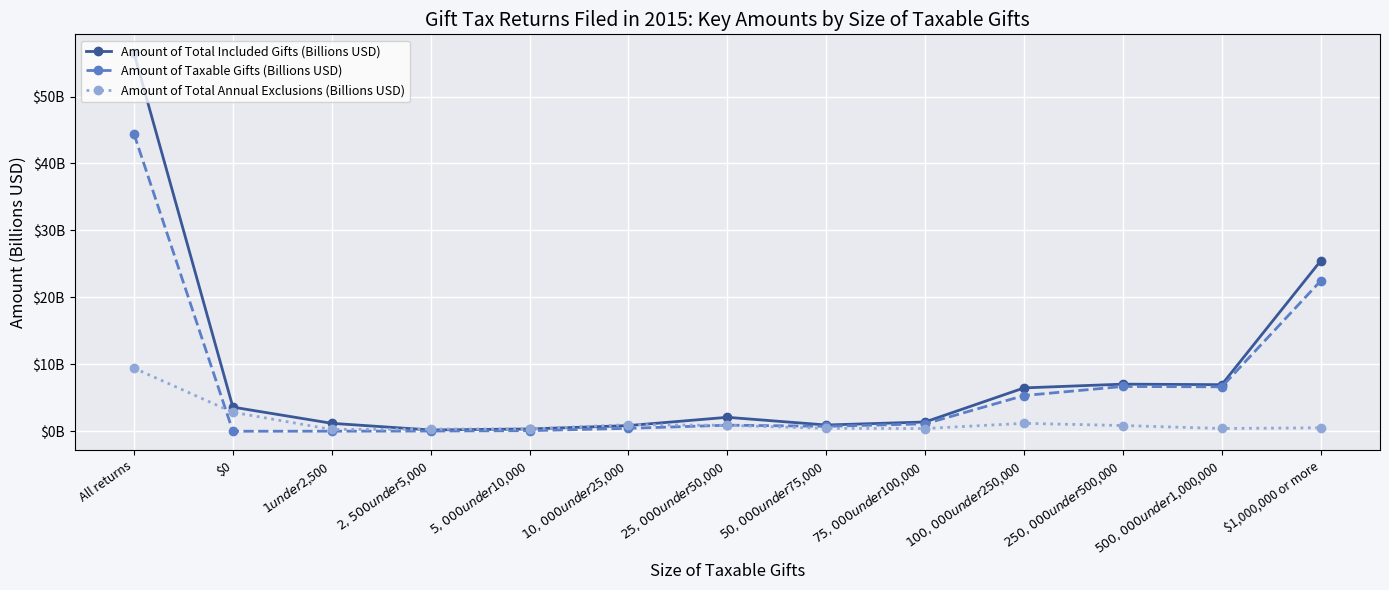

What are all the series names shown in the legend?

Amount of Total Included Gifts (Billions USD), Amount of Taxable Gifts (Billions USD), Amount of Total Annual Exclusions (Billions USD)